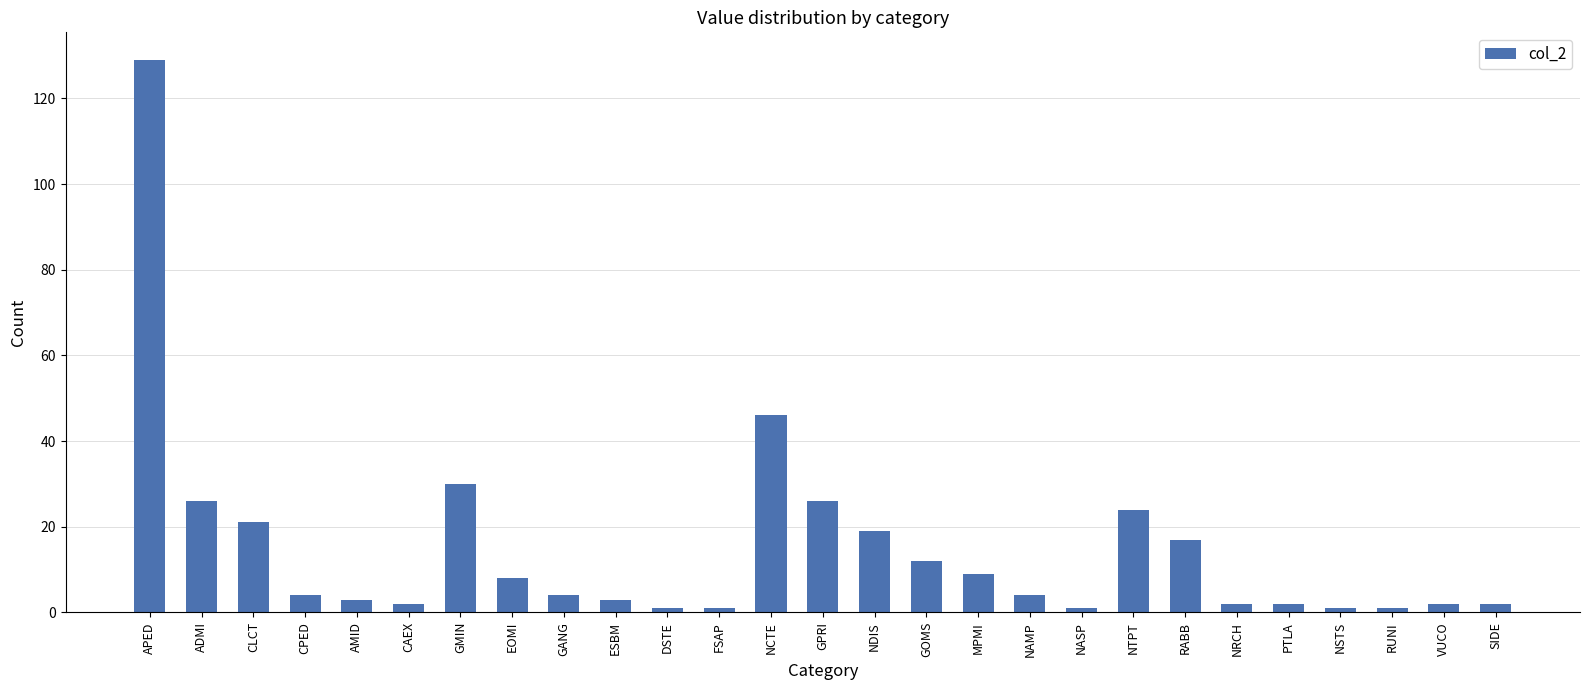

How many series are shown in this chart?

1